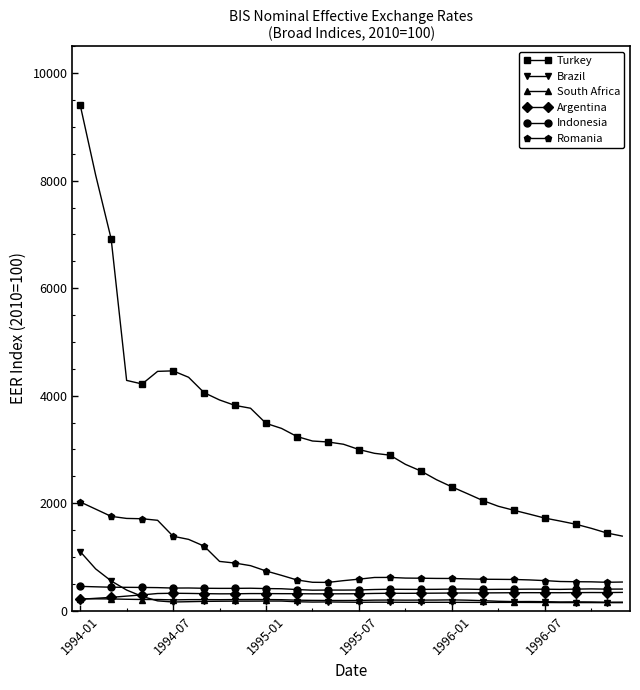

True or false: Indonesia has more than 0 points higher than both neighbors.

True